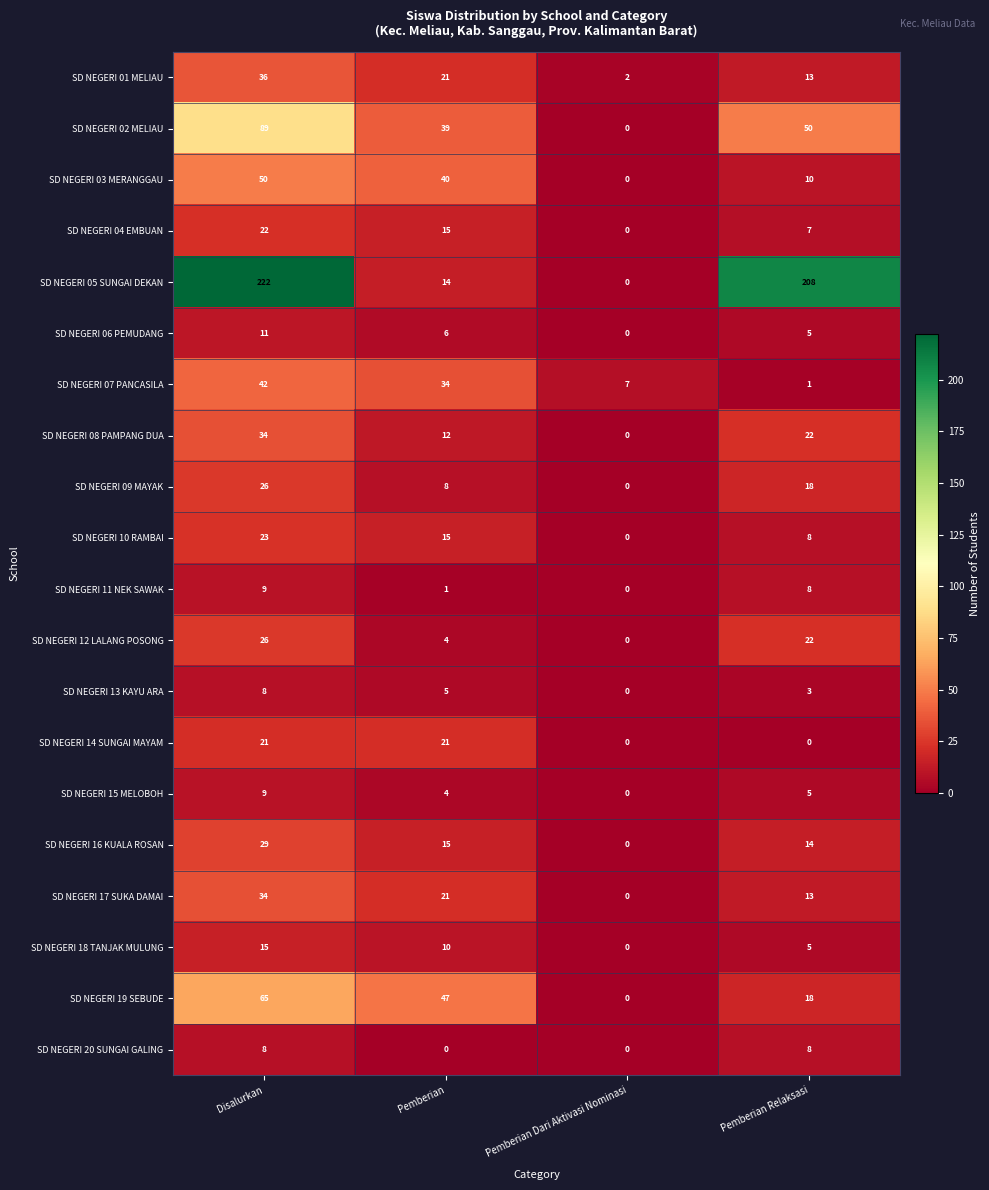

At which label is SD NEGERI 06 PEMUDANG closest to 5?

Pemberian Relaksasi